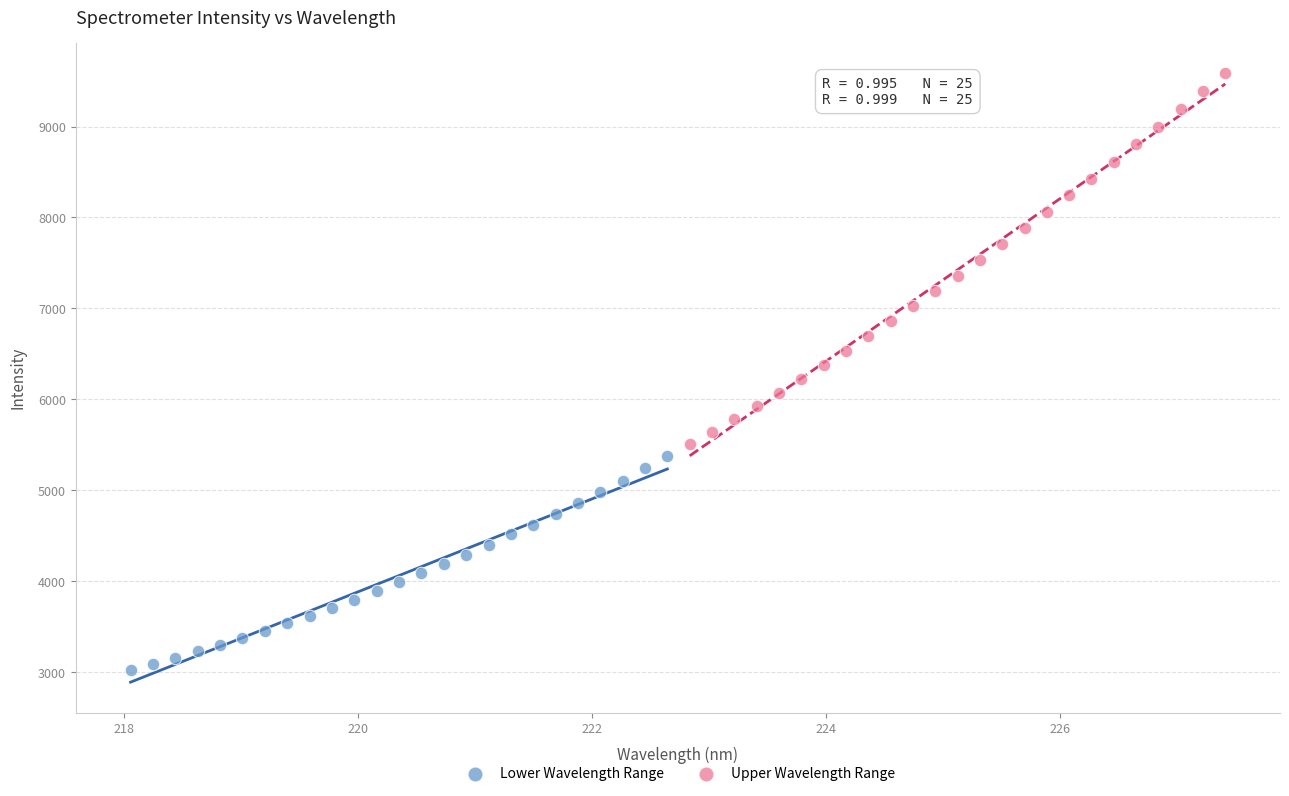

Which series has the largest Y range (max minus min)?

Upper Wavelength Range